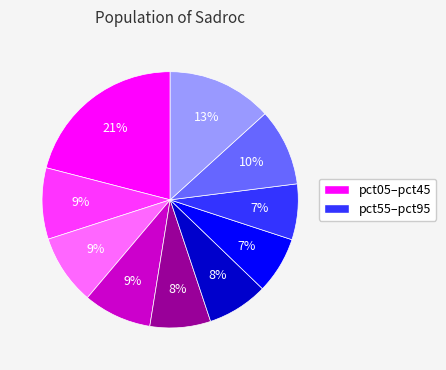

How many slices are in this pie chart?

10